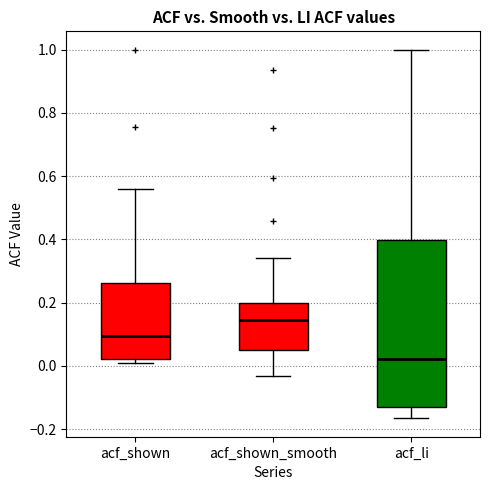

Where does the upper whisker of the box for acf_li end on the y-axis? The values are not printed on the chart, so give them approximately, as read against the axis.

1.00